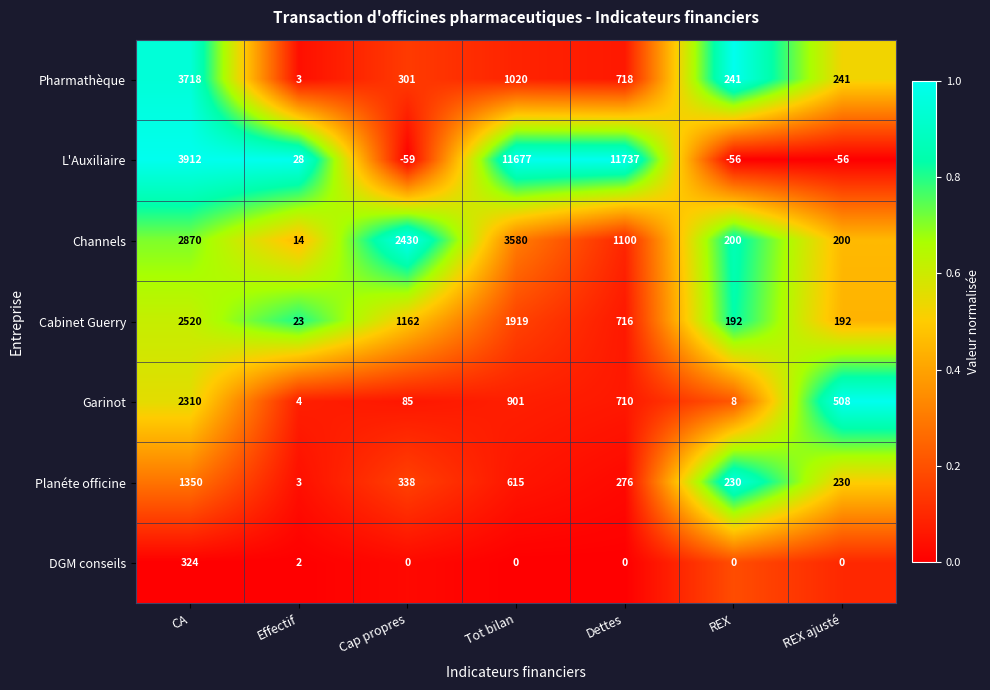

Read the Pharmathèque value at Tot bilan.

1020